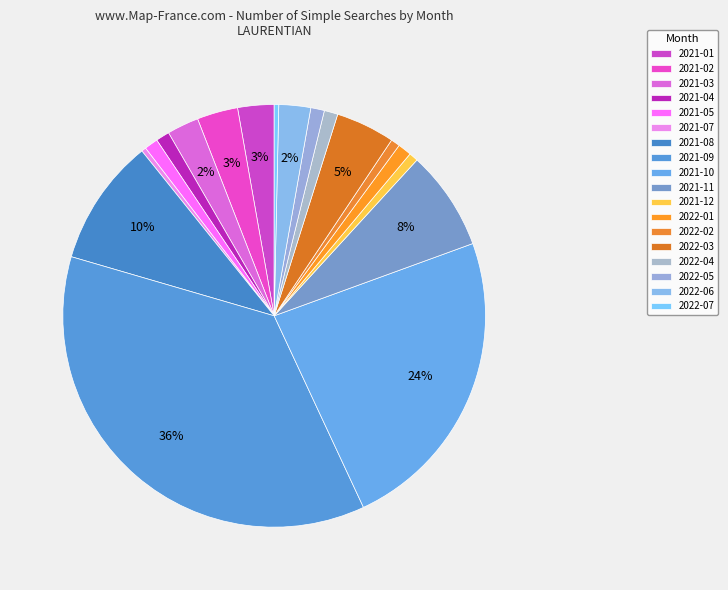

How many segments does this pie chart have?

18